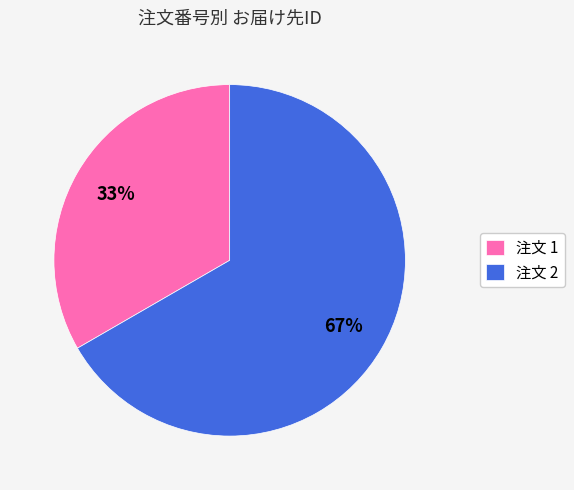

Which category has the biggest portion of the pie?

注文 2